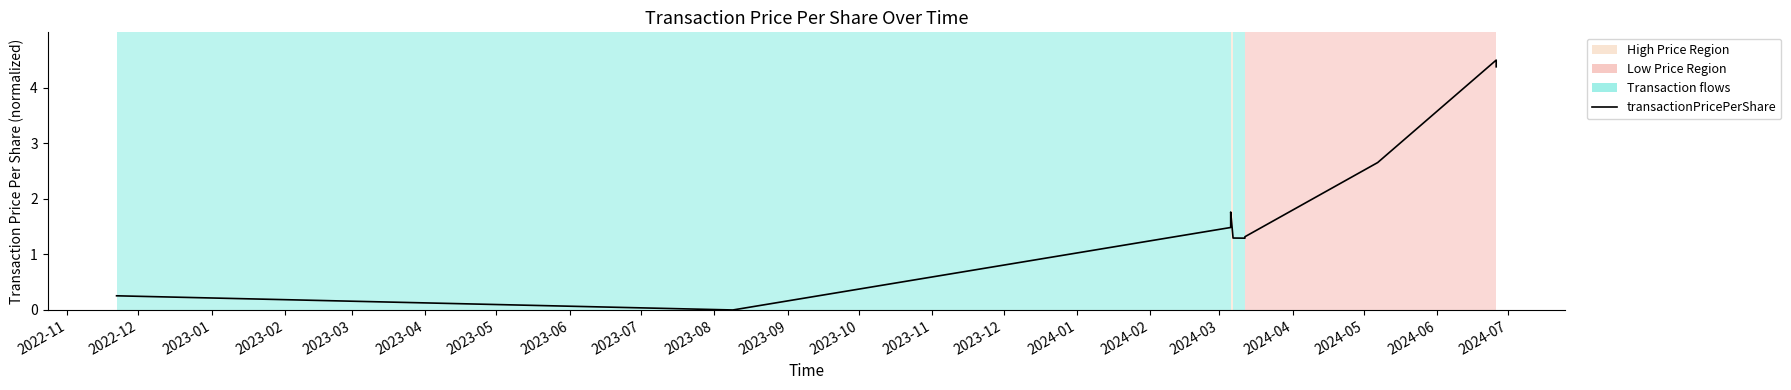

How many values are above zero?

10